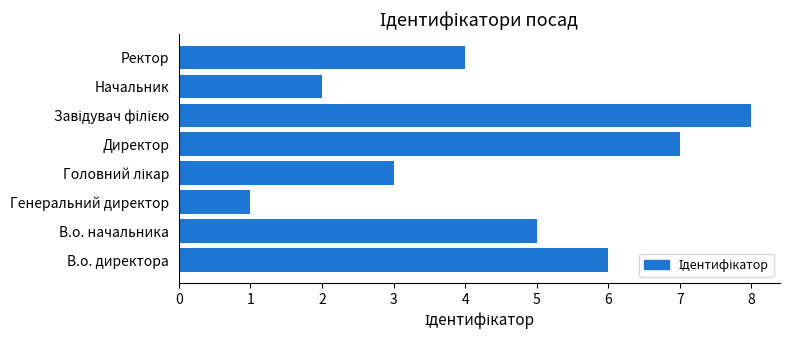

True or false: the data shows 10 at В.о. директора.

False